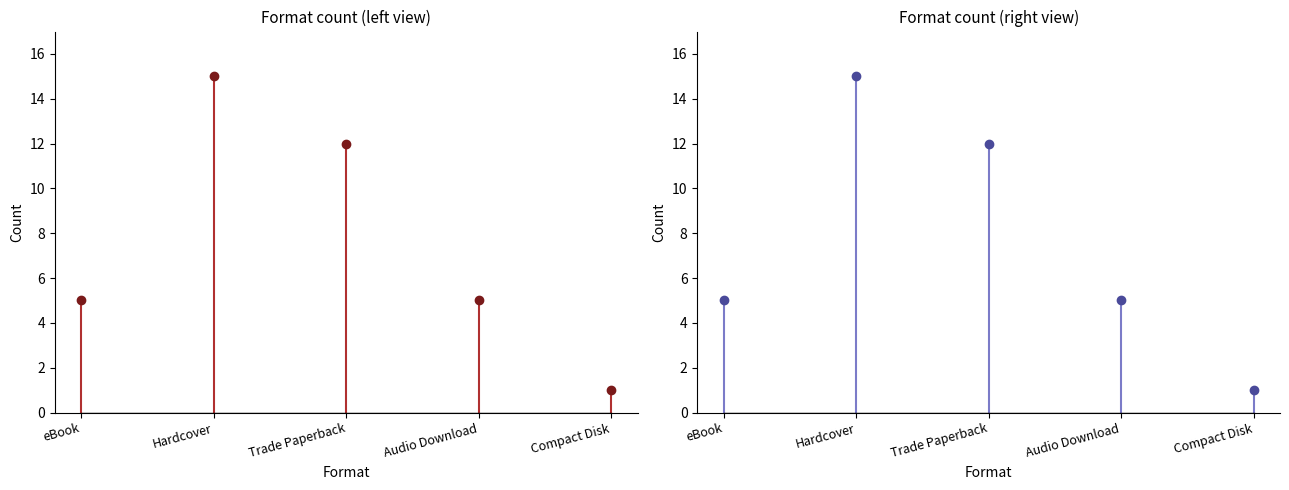

List the labels in order of value, largest first.

Hardcover, Trade Paperback, eBook, Audio Download, Compact Disk